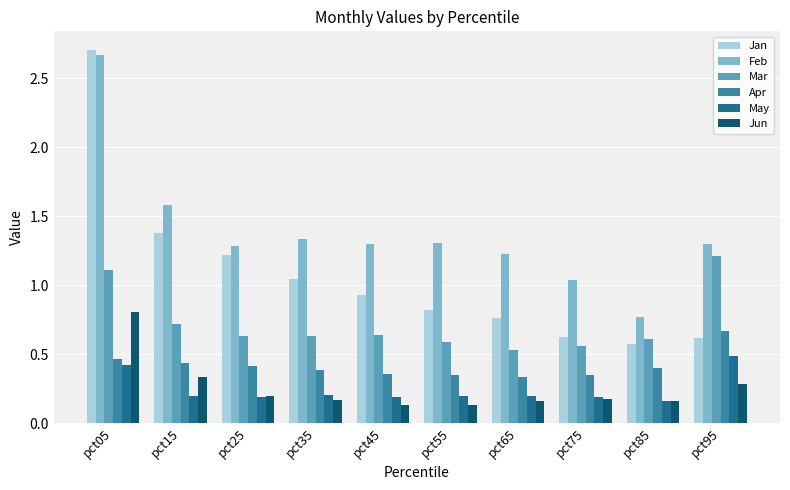

Is it true that Jan equals 0.4 at pct85?

False